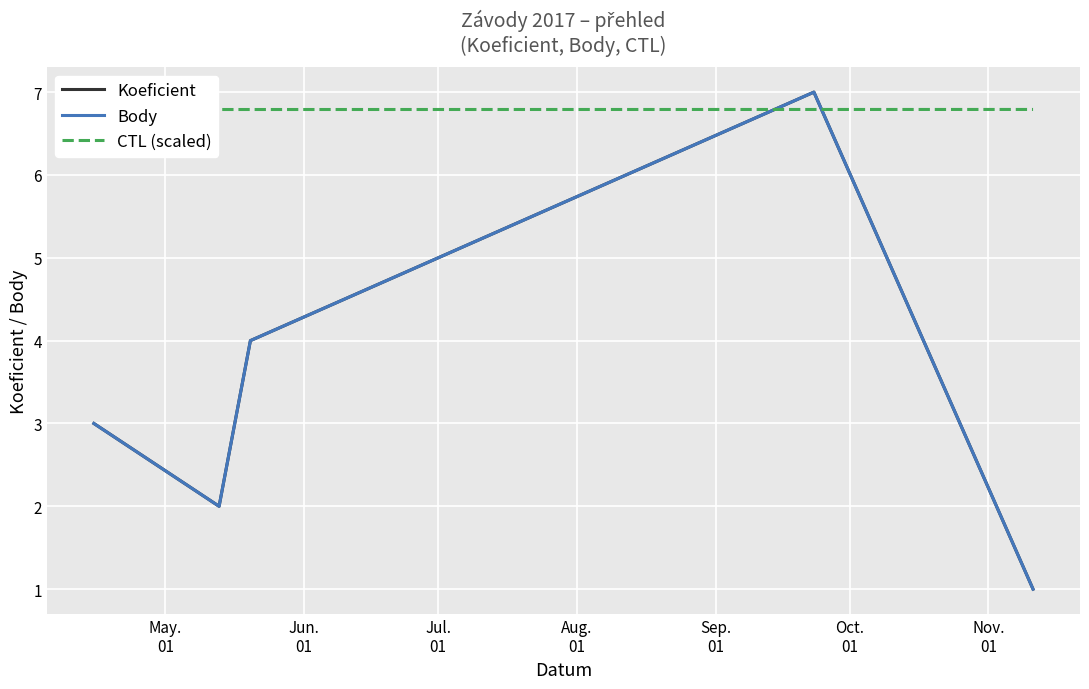

What is the highest value of the CTL (scaled) series?

7.0